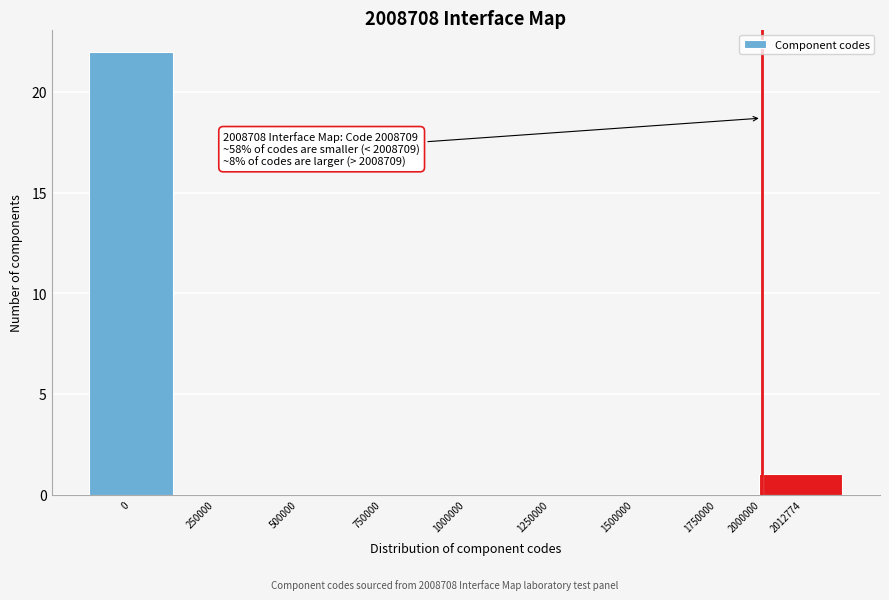

Reading left to right, what are all the values shown in this chart?

0=22	250000=0	500000=0	750000=0	1000000=0	1250000=0	1500000=0	1750000=0	2000000=1	2012774=1